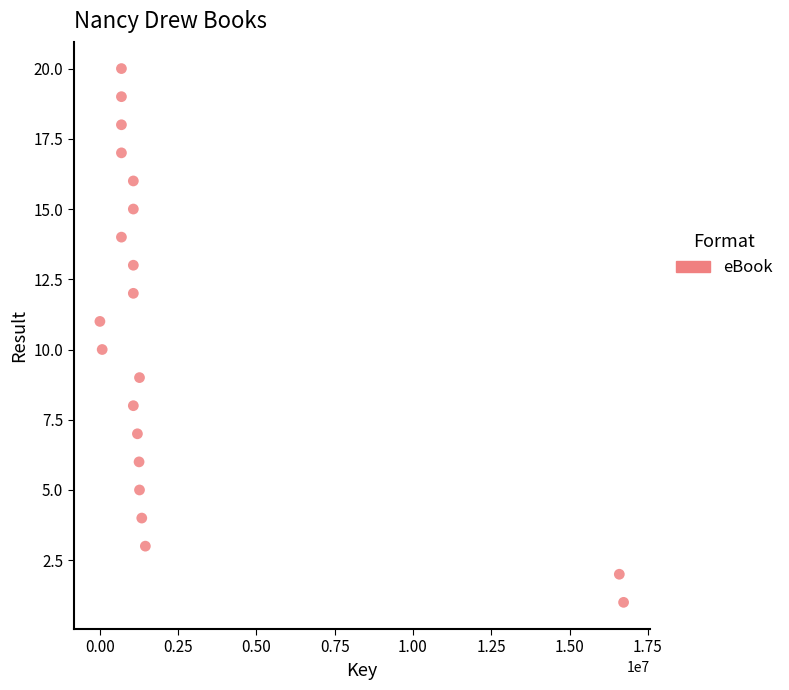

What is the range of X values (max minus min)?

16713859